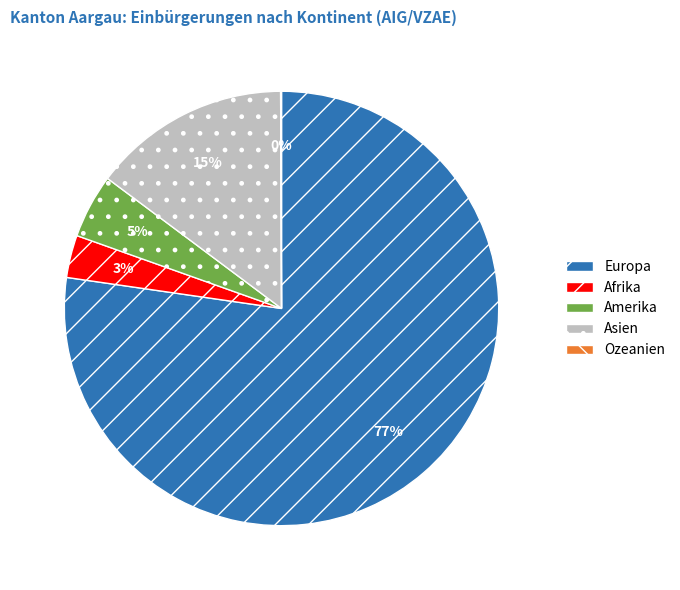

Which slice represents more than half of the pie?

Europa